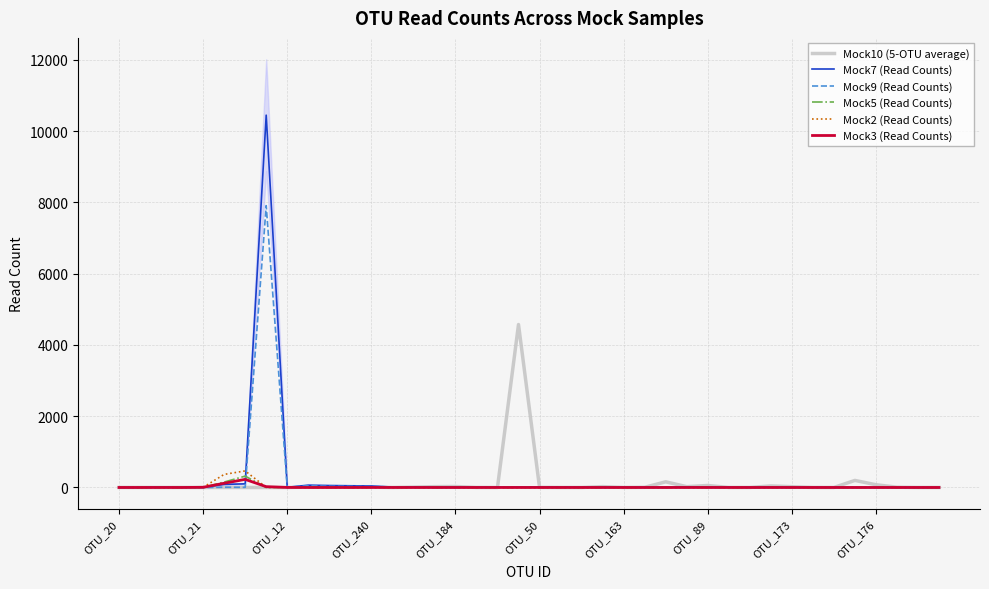

How many interior local valleys does the Mock2 (Read Counts) series have?

1